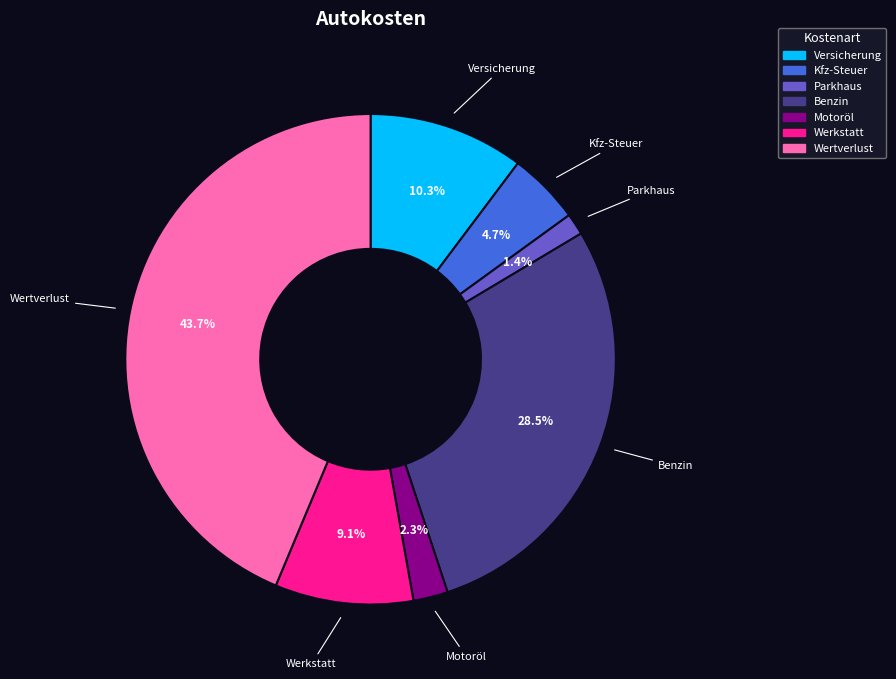

How many slices are in this pie chart?

7